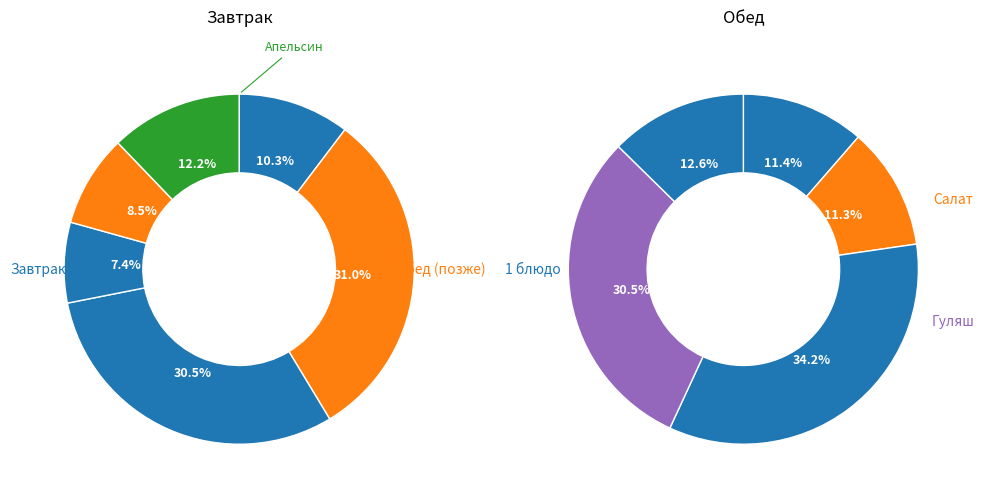

To the nearest percent, what portion does Какао с молоком represent?

15%